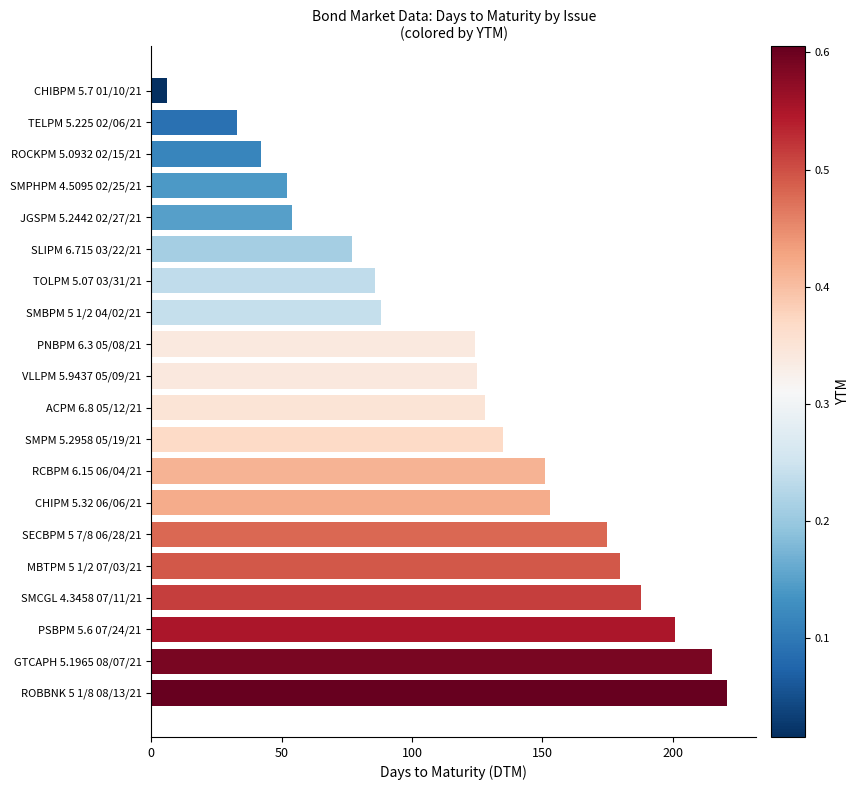

What is the label of the 8th bar from the top?

SMBPM 5 1/2 04/02/21